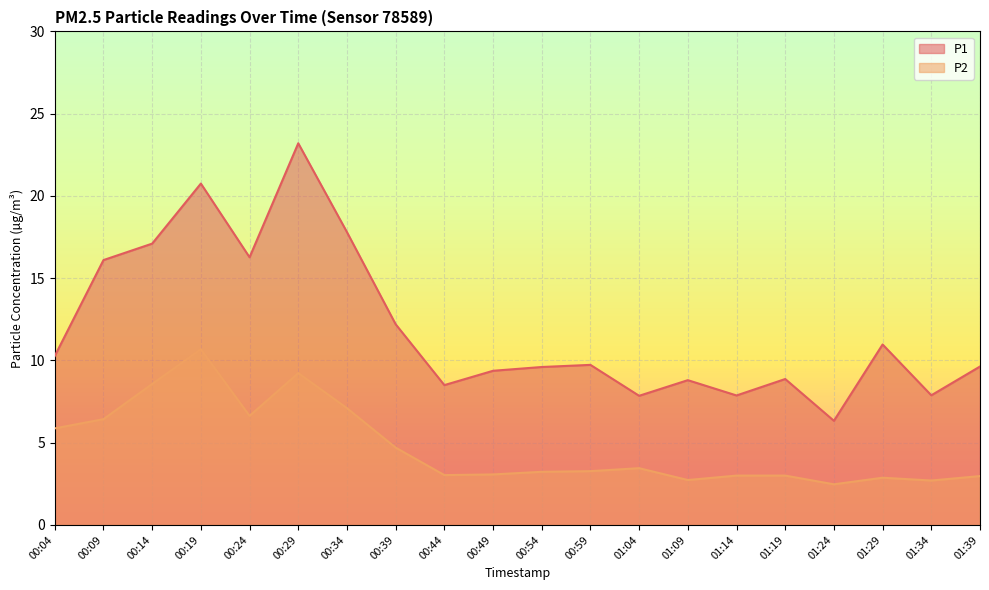

What is the maximum value shown in the chart?

23.2